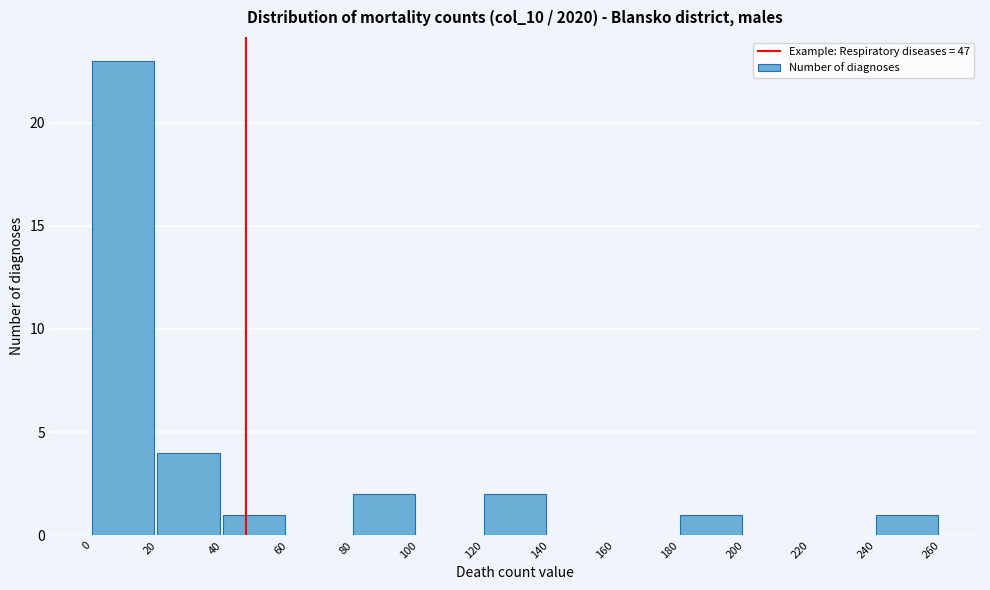

Reading left to right, transcribe this chart: for each bar, give the range it covers on the x-axis and its height. The values are not printed on the chart, so give them approximately, as read against the axis.

0 to 20: 23
20 to 40: 4
40 to 60: 1
60 to 80: 0
80 to 100: 2
100 to 120: 0
120 to 140: 2
140 to 160: 0
160 to 180: 0
180 to 200: 1
200 to 220: 0
220 to 240: 0
240 to 260: 1